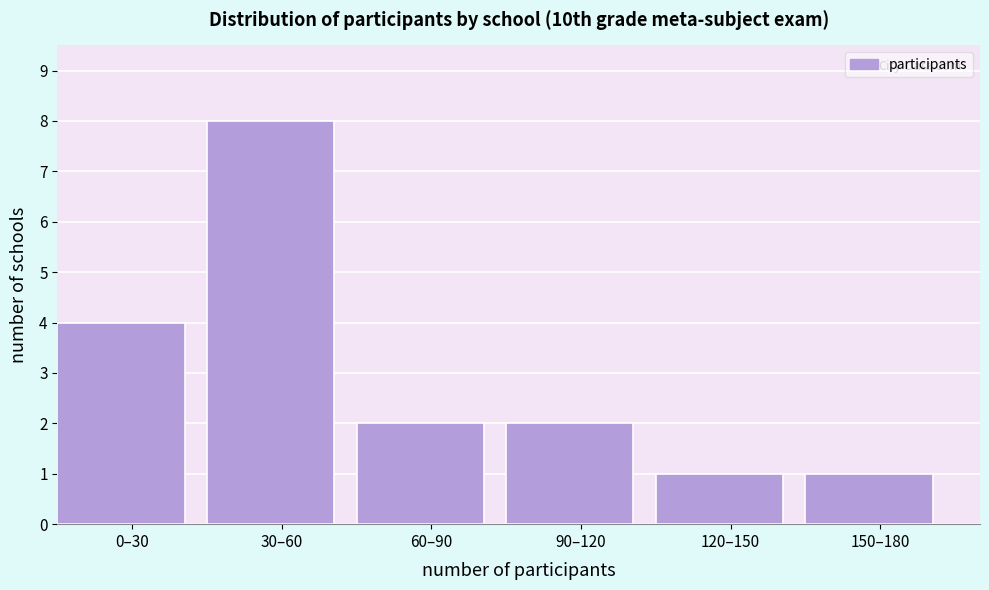

Reading left to right, transcribe all the data shown in this chart.

0–30=4	30–60=8	60–90=2	90–120=2	120–150=1	150–180=1